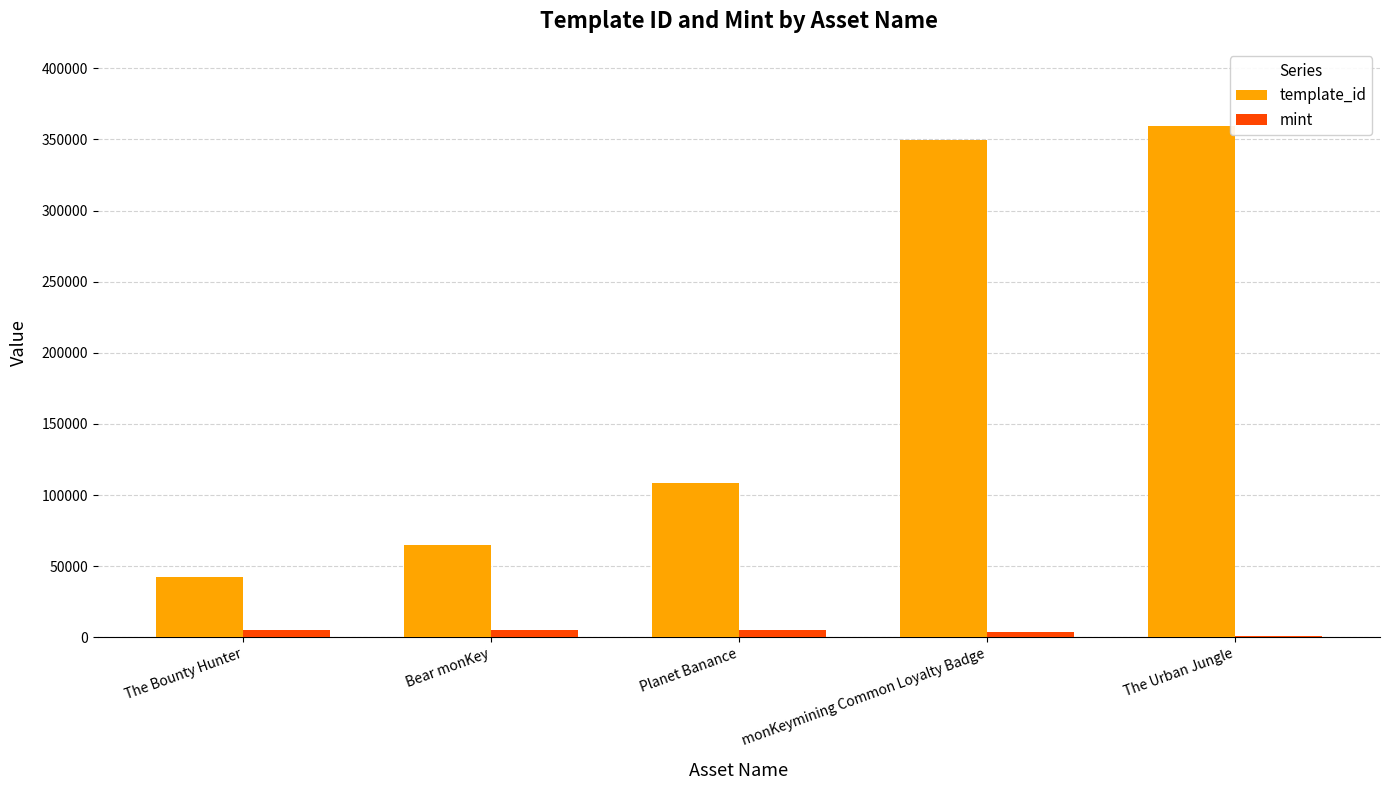

Where is template_id nearest to the value 201102?

Planet Banance